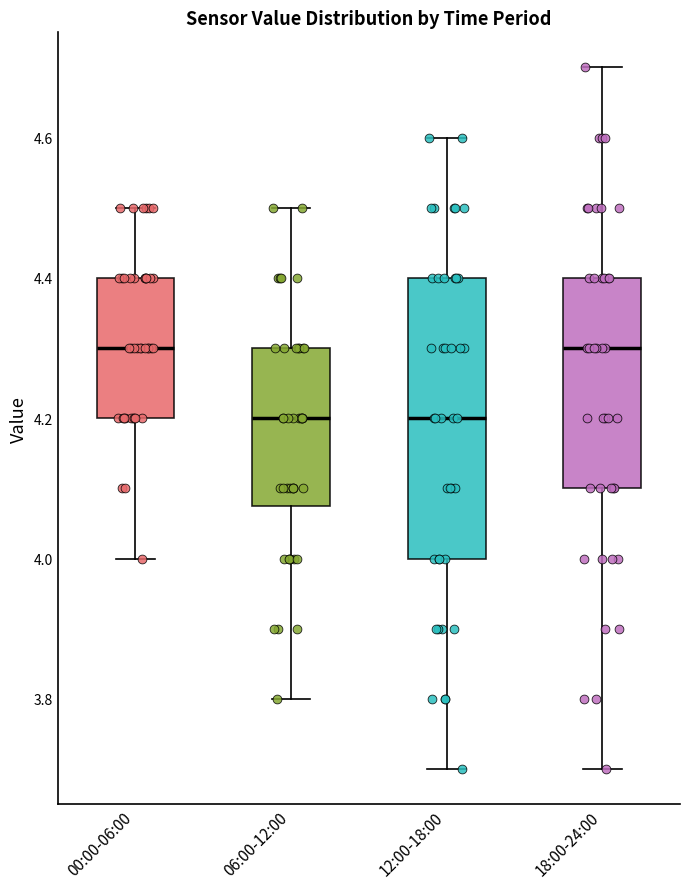

Which box is the tallest, from its lower edge to its upper edge?

12:00-18:00